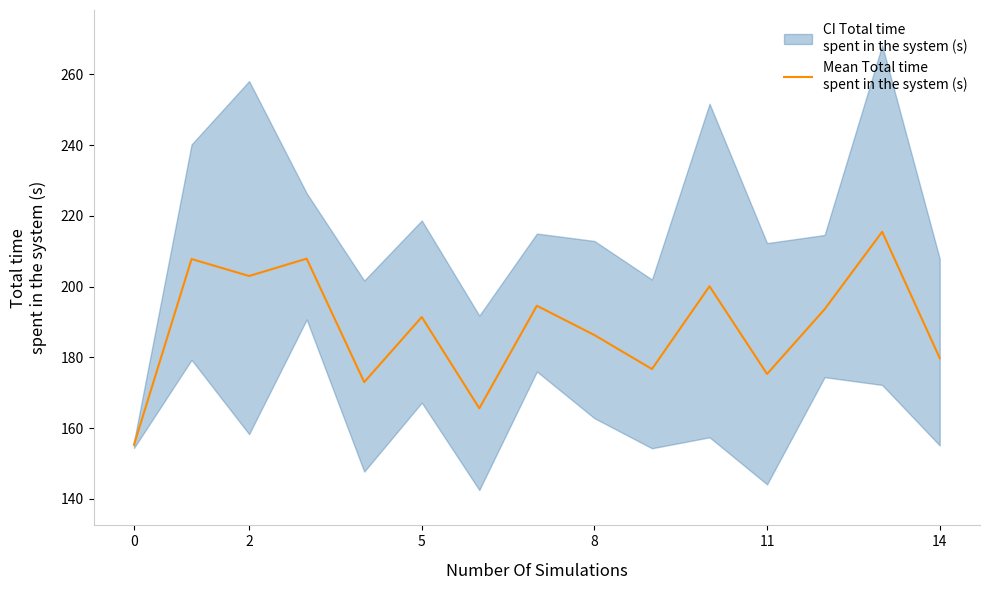

Which label corresponds to the largest value in the chart?

13